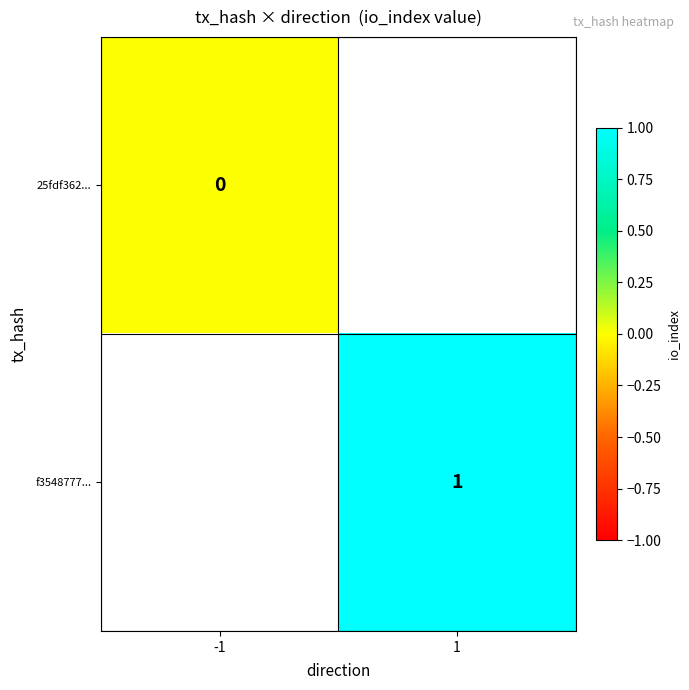

The f3548777... series shows 0.4 at 1. True or false?

False